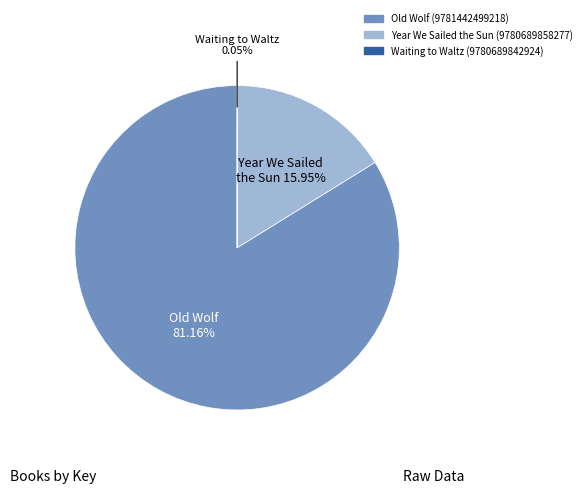

Is it true that Waiting to Waltz (9780689842924) is 0% of the pie?

True